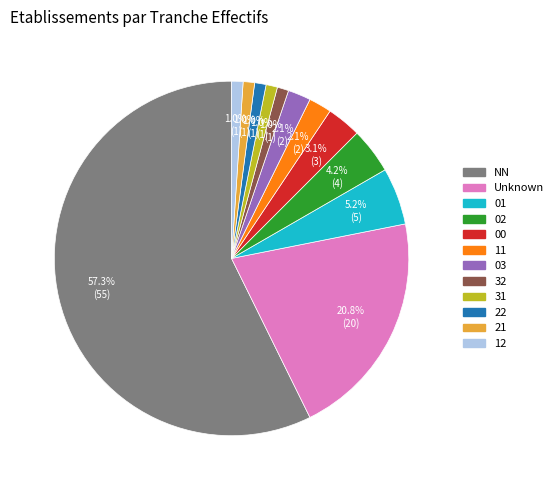

Does any single category account for the majority?

Yes